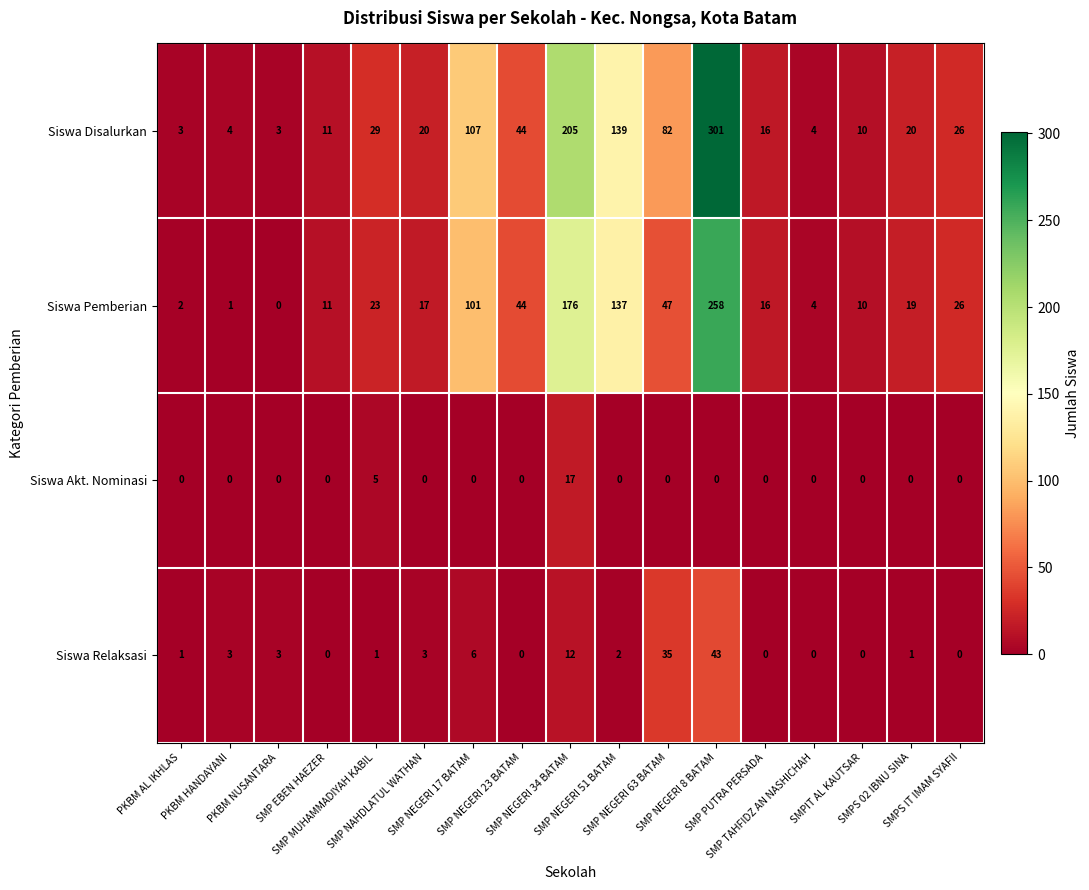

List the series in order of their peak value, lowest first.

Siswa Akt. Nominasi, Siswa Relaksasi, Siswa Pemberian, Siswa Disalurkan